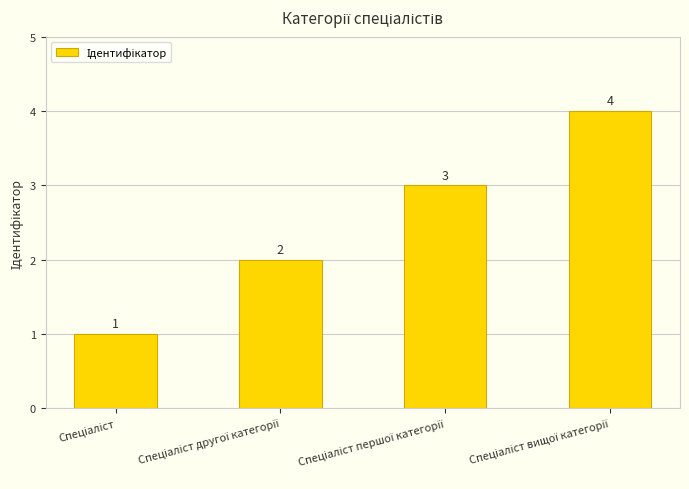

Reading right to left, transcribe all the data shown in this chart.

4	3	2	1